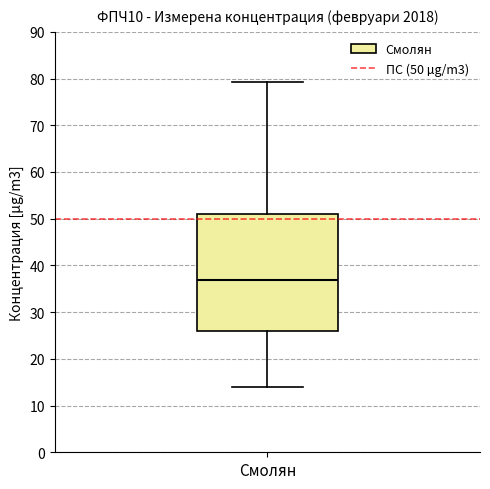

Where does the lower whisker of the box for Смолян end on the y-axis? The values are not printed on the chart, so give them approximately, as read against the axis.

14